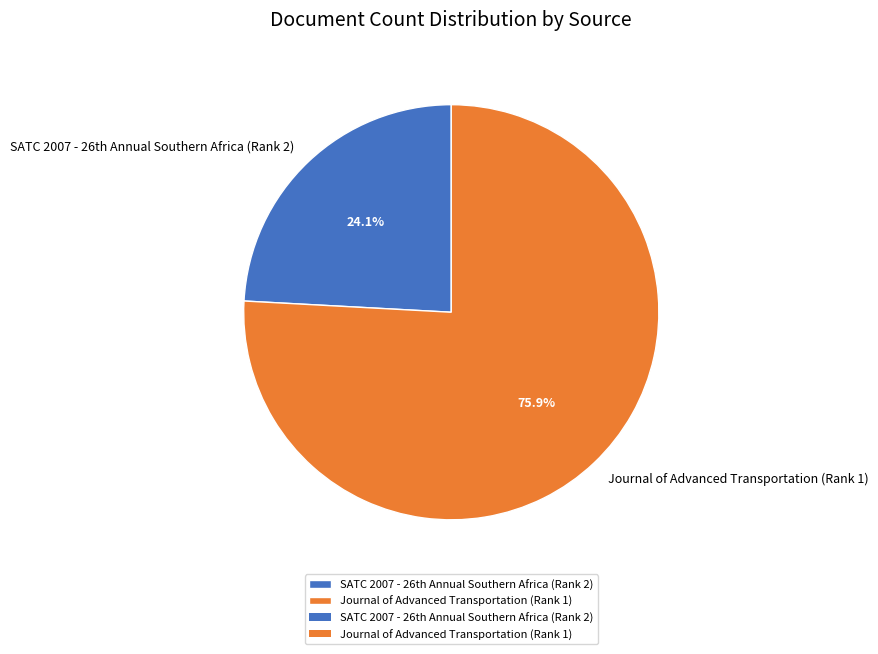

To the nearest percent, what percentage of the pie is Journal of Advanced Transportation (Rank 1)?

76%